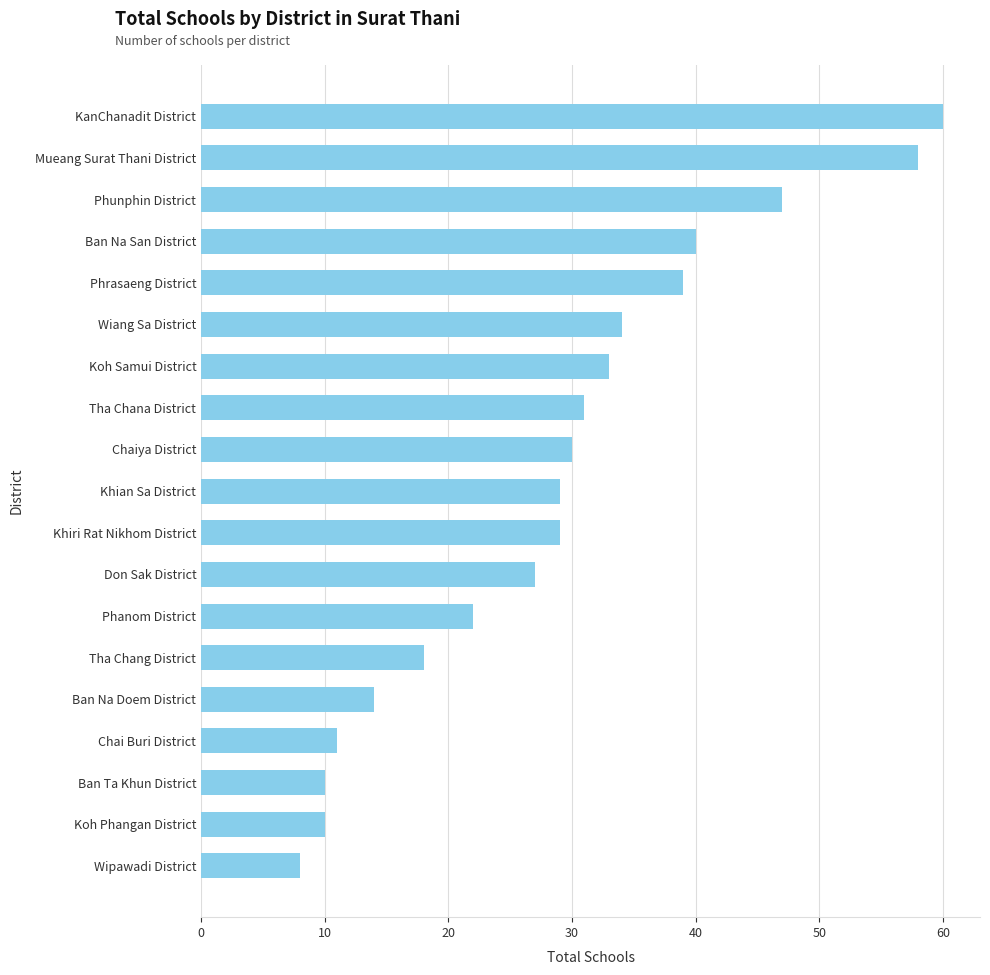

What is the smallest value displayed?

8